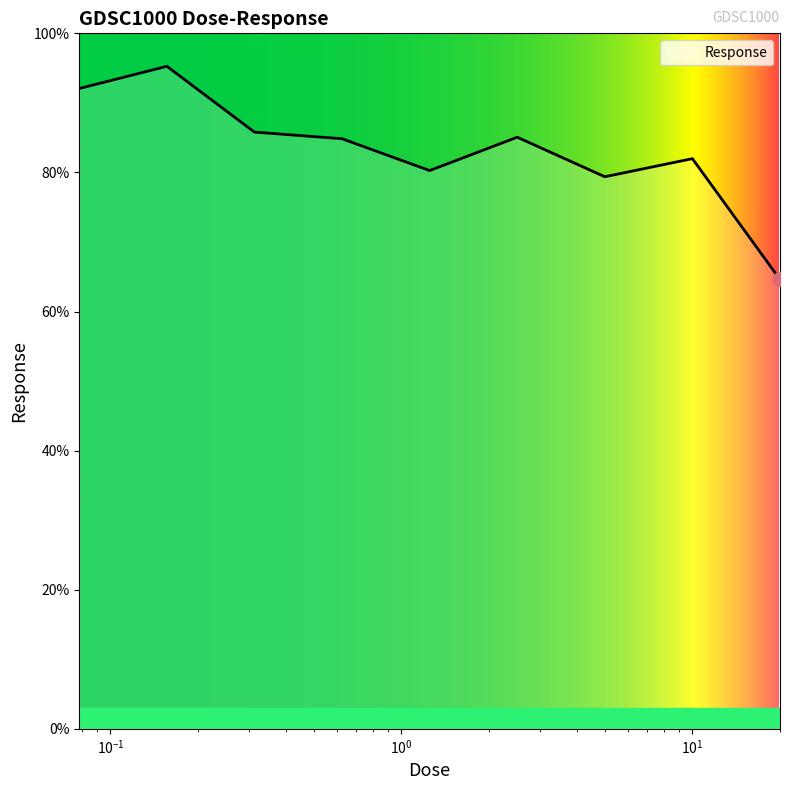

What is the difference between the maximum and minimum values?

30.7